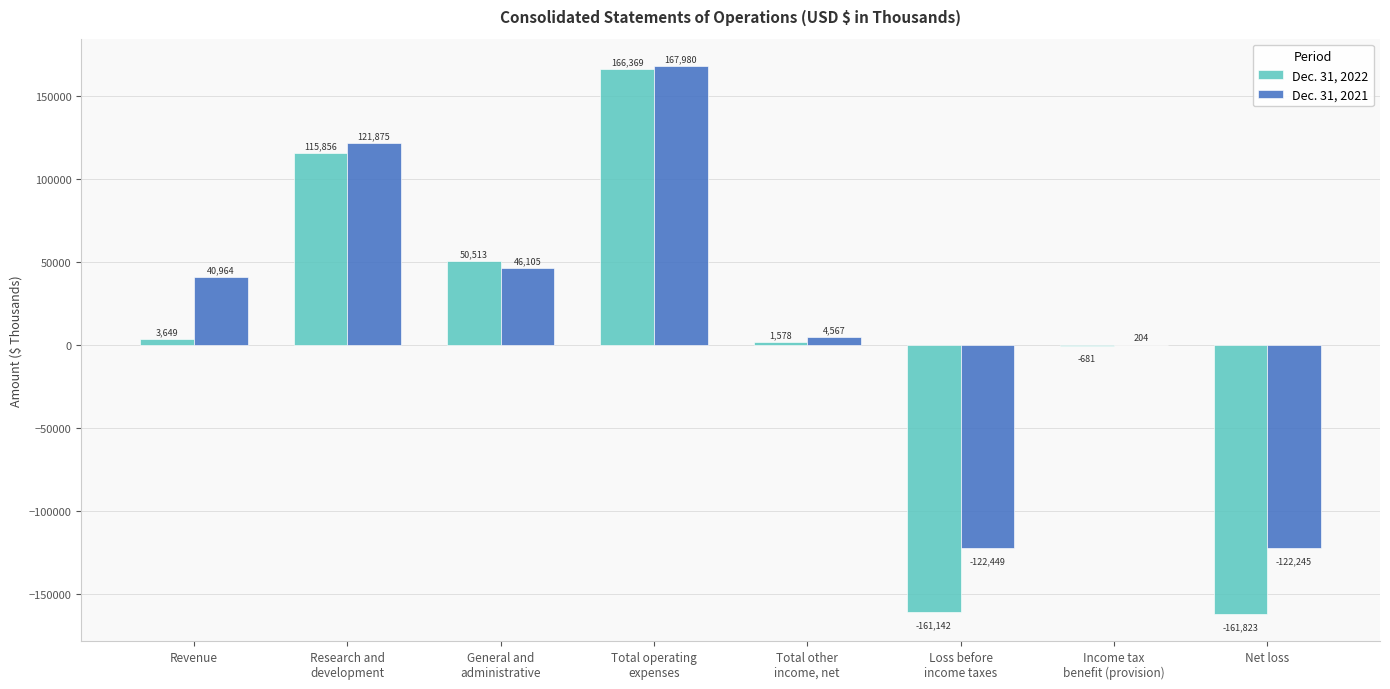

What is the total value across all series at Loss before
income taxes?

-283591